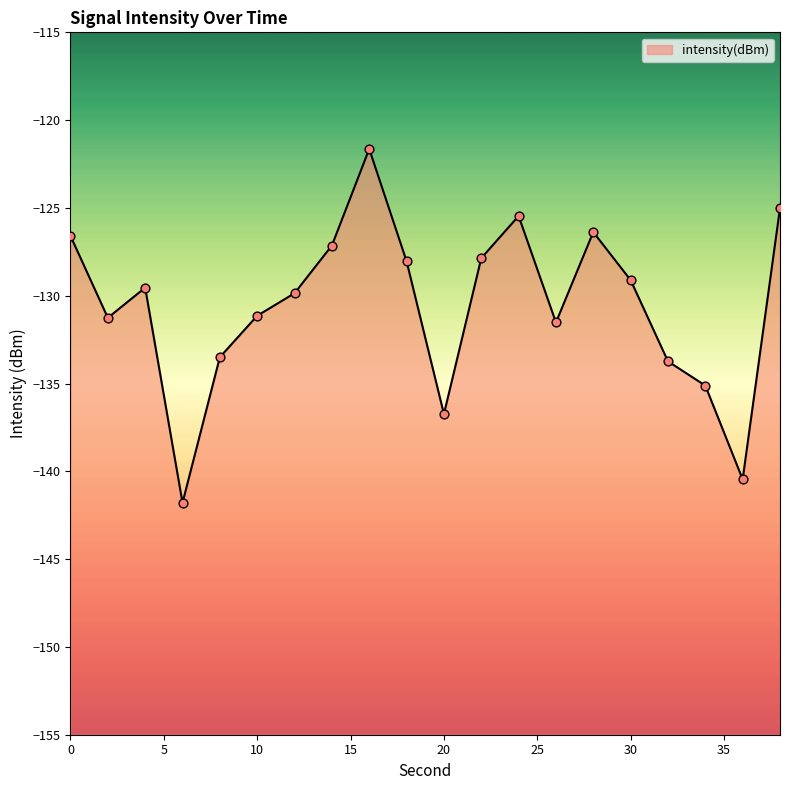

Which has a higher value, 10 or 2?

10